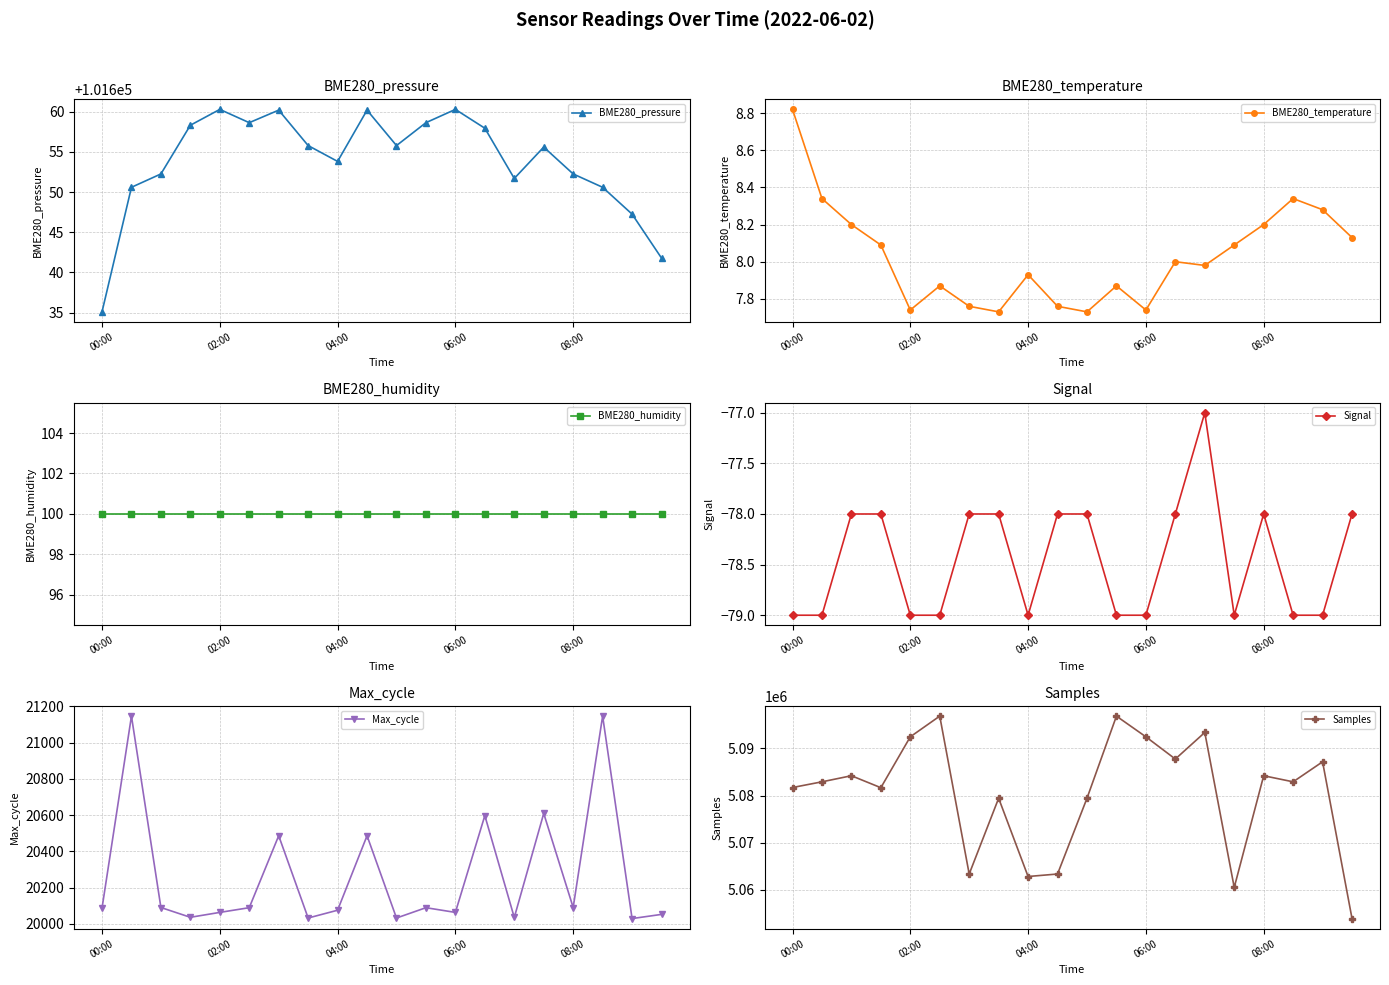

At which category is the sum across all series the highest?

5